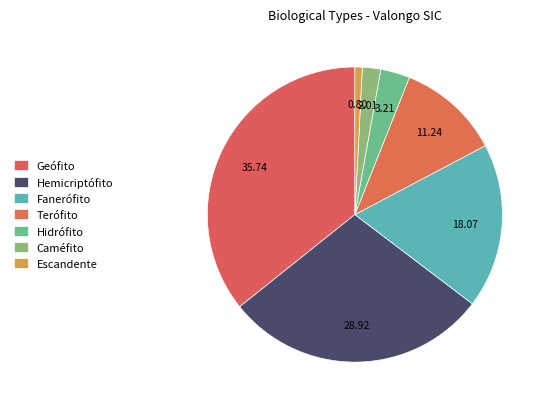

What percentage is NOT represented by Hidrófito?

96.8%